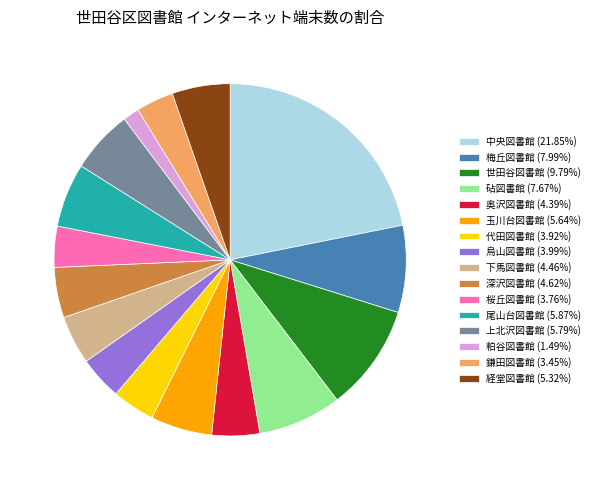

Combined, do 粕谷図書館 (1.49%) and 下馬図書館 (4.46%) account for over 50%?

No